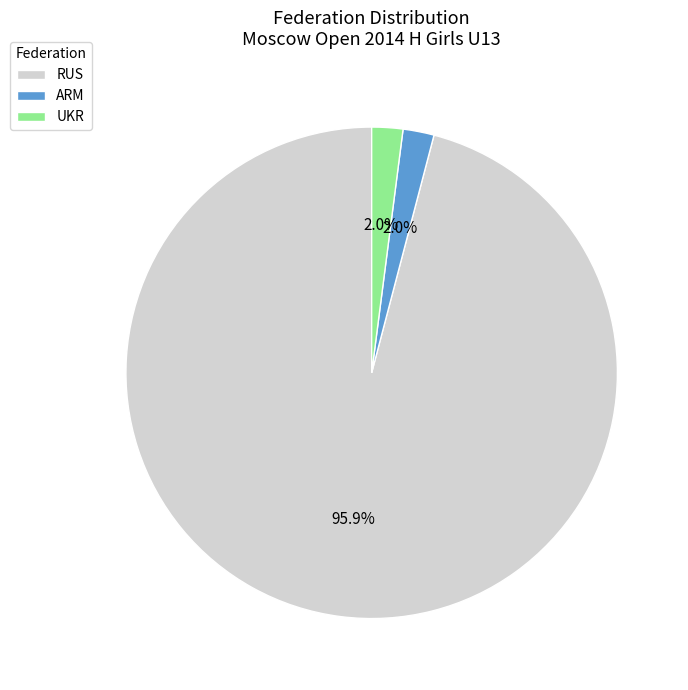

To the nearest percent, what is the average slice percentage?

33%